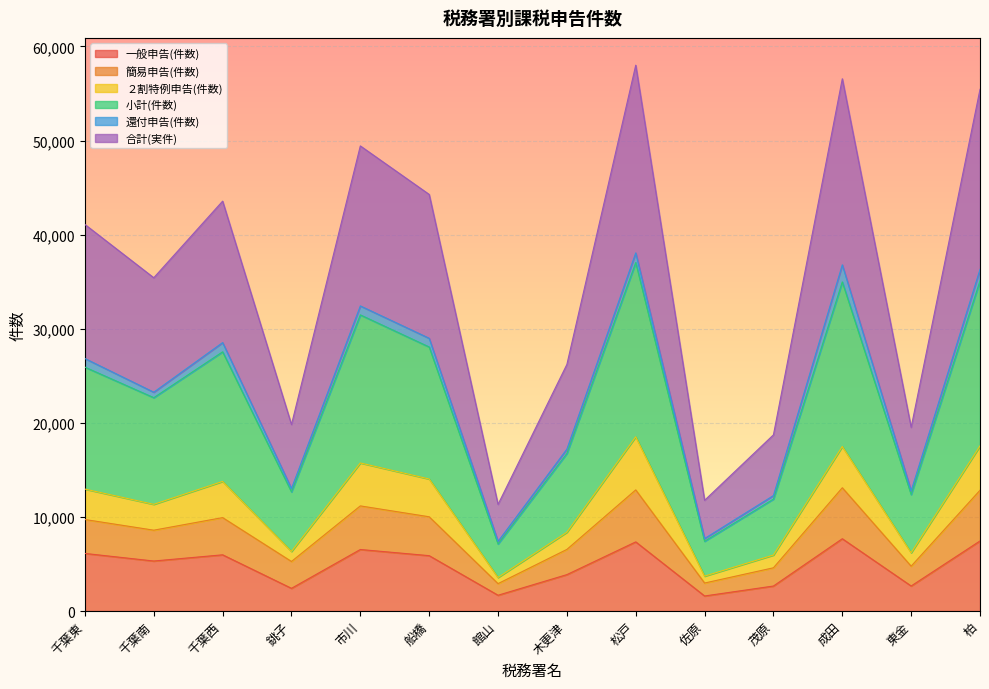

What is the total value across all series at 成田?

56571